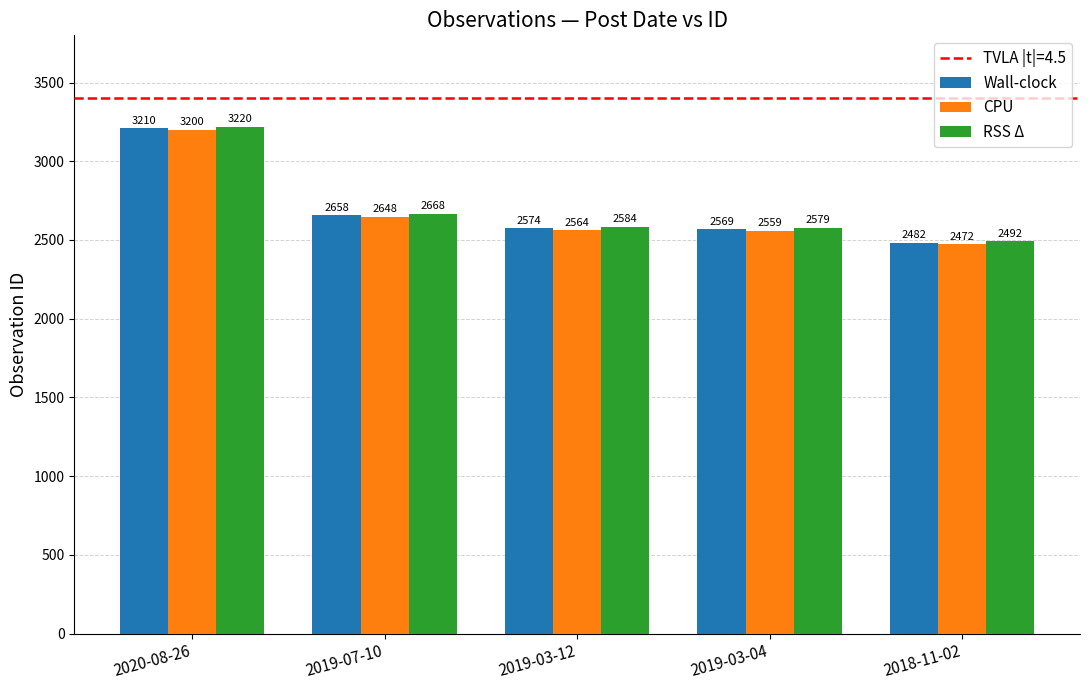

What is the spread (max minus min) of values at 2019-03-12?

20